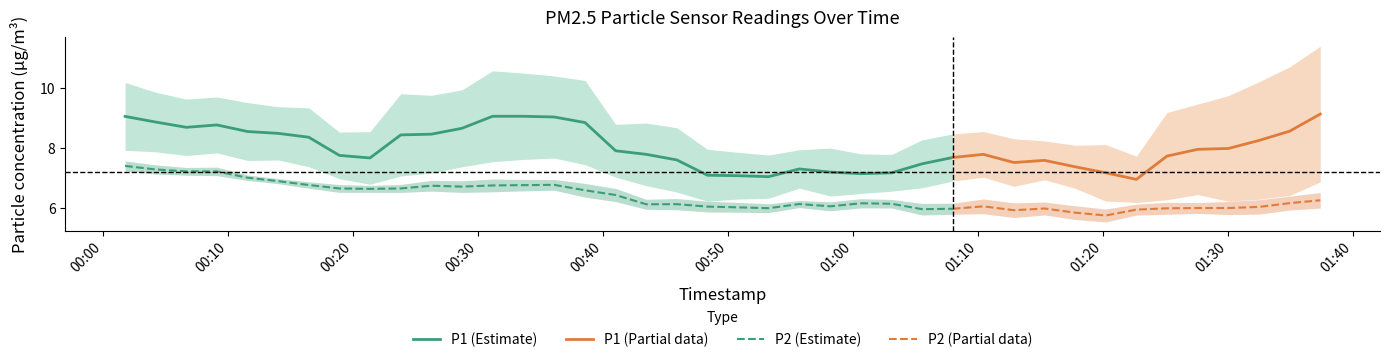

True or false: P2 and P1 cross at least once.

False